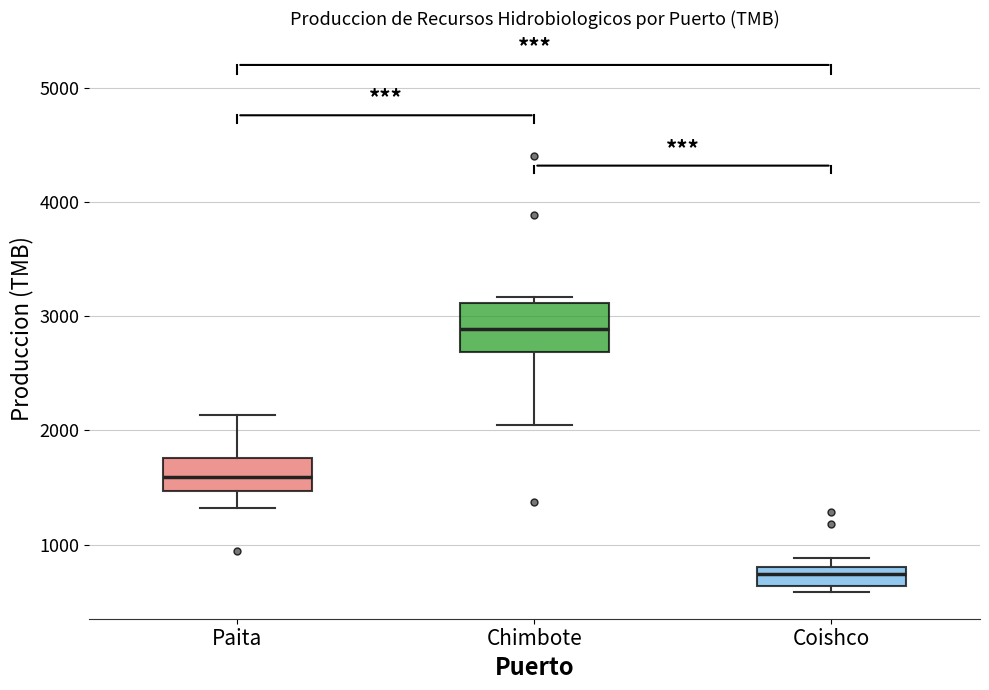

Comparing the boxes themselves (not the whiskers), which one is the tallest?

Chimbote